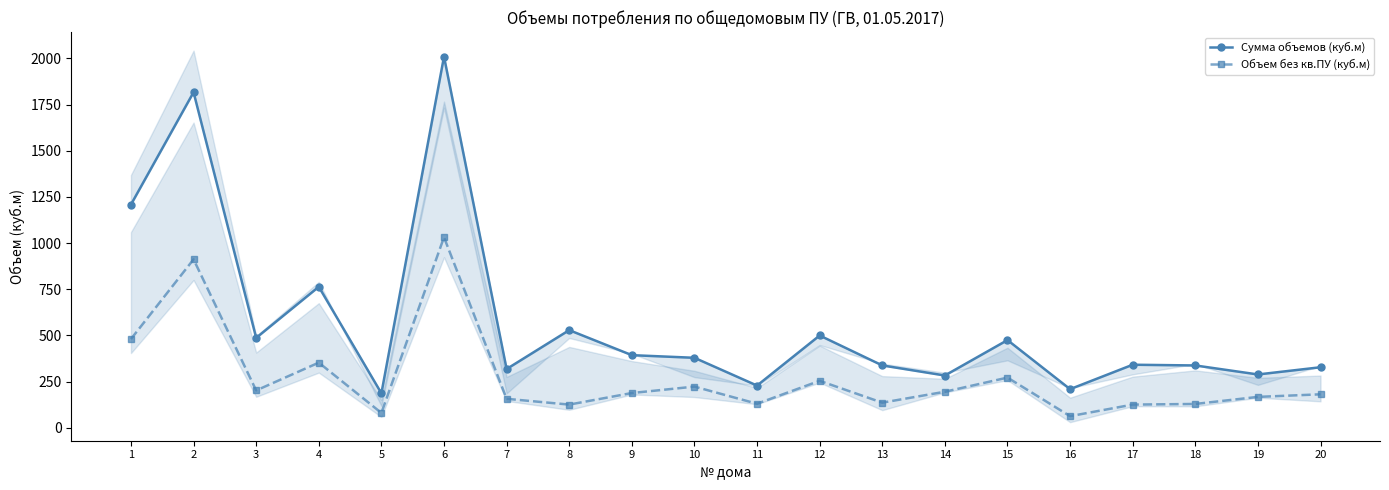

Is it true that Сумма объемов (куб.м) equals 473.2 at 14?

False